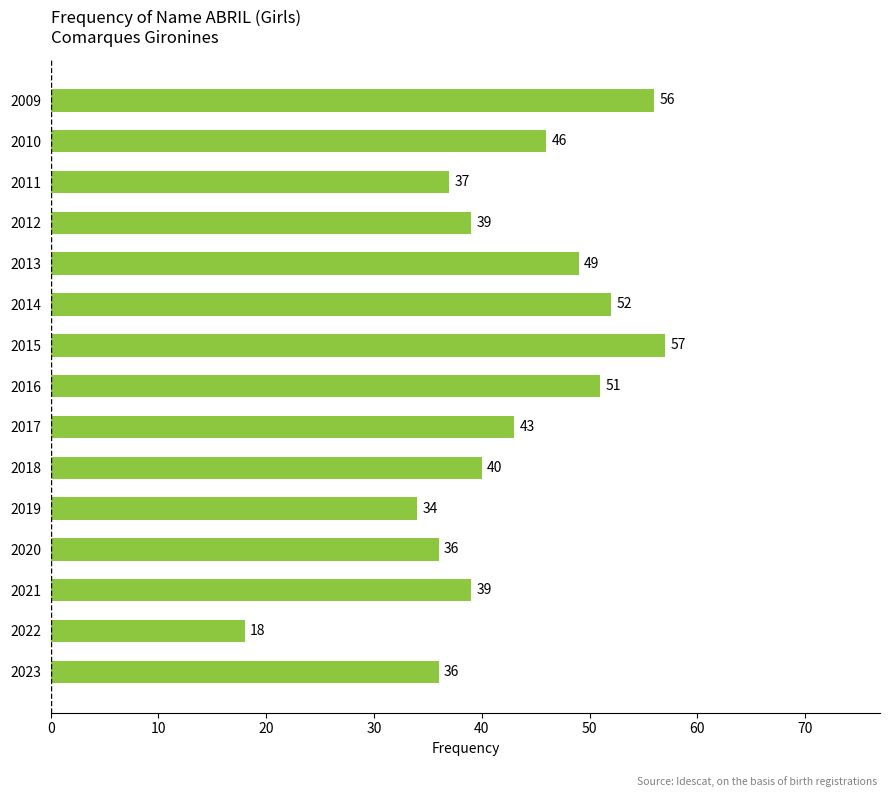

What is the change in value from 2023 to 2011?

+1